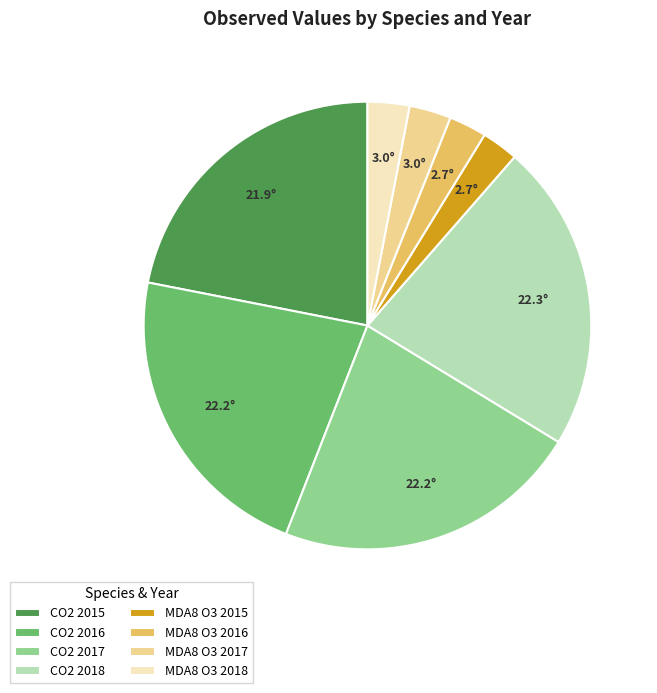

Is there a majority slice in this chart?

No